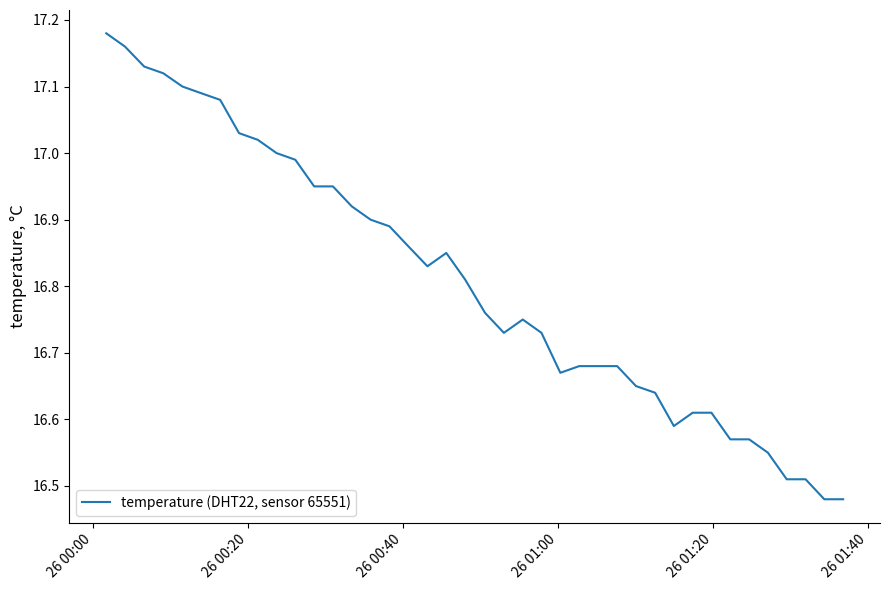

What is the difference between the maximum and minimum values?

0.7